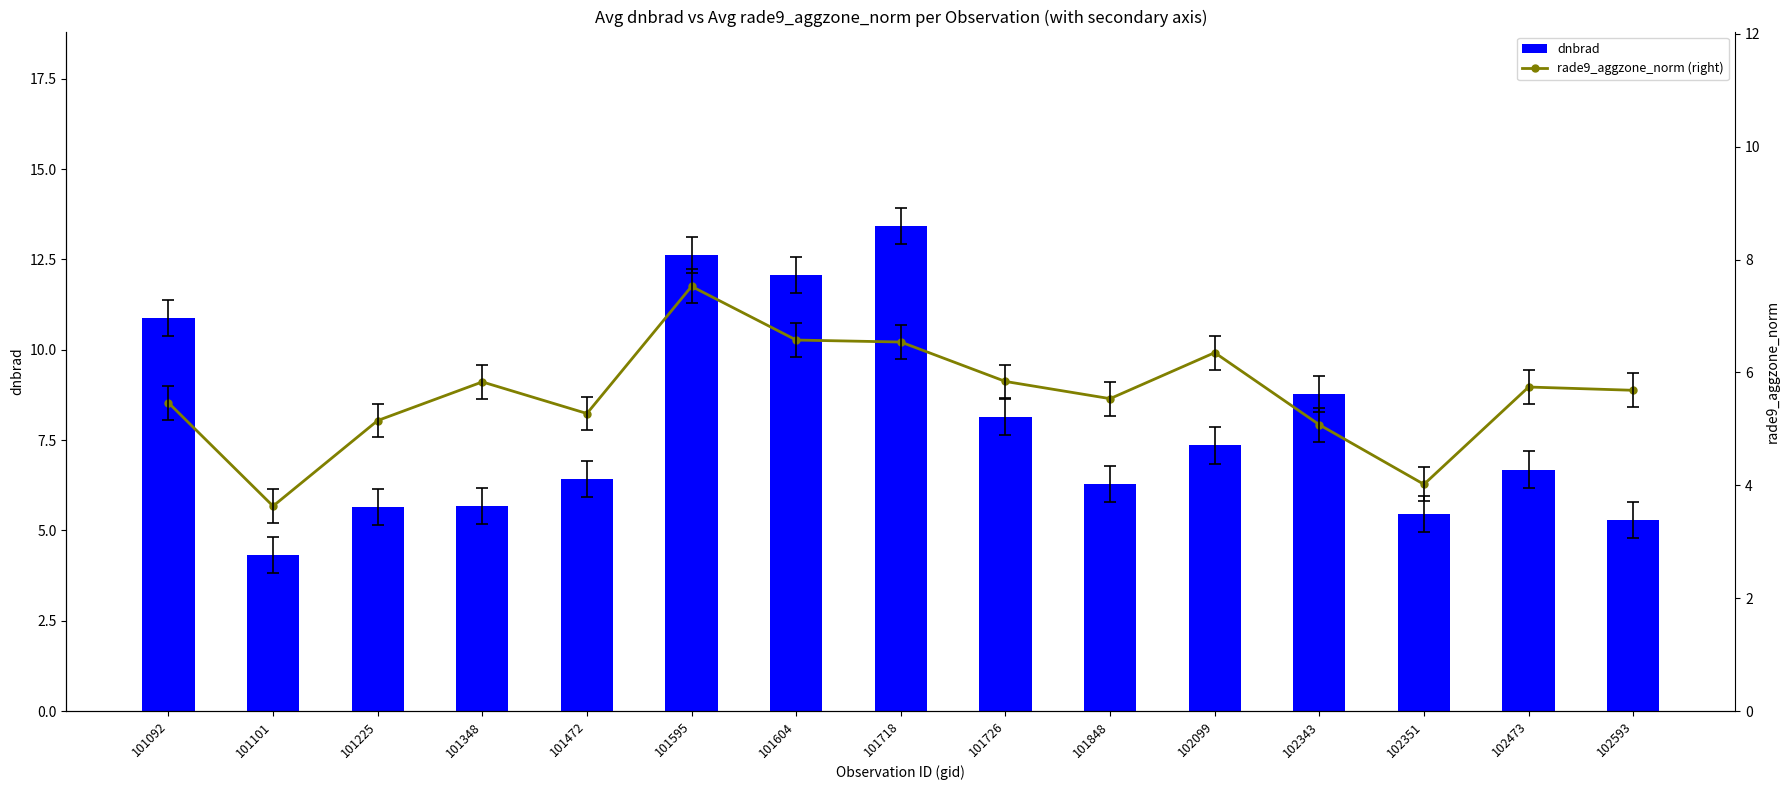

Count the number of data series in this chart.

2